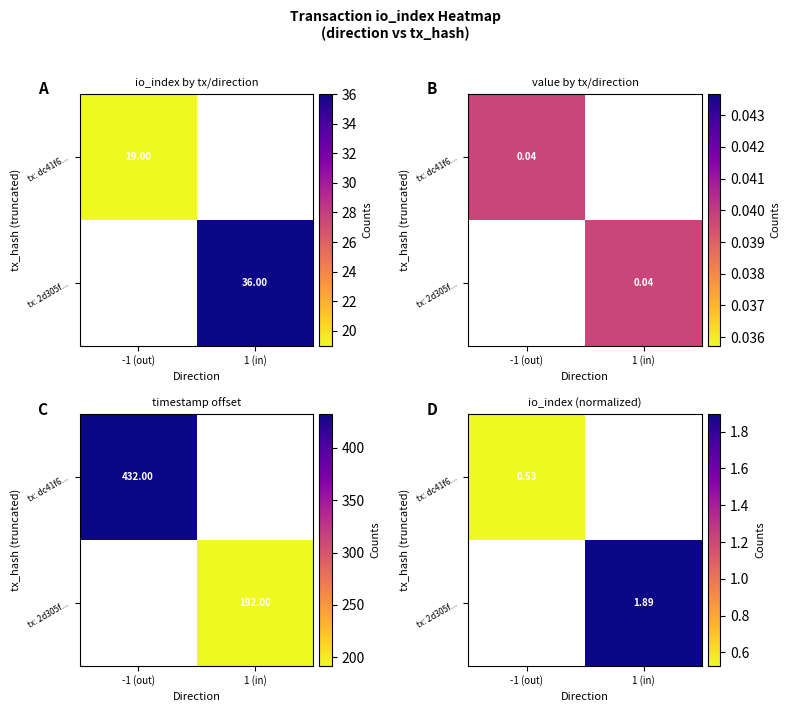

Where does the tx: 2d305f... series first go above 1?

1 (in)